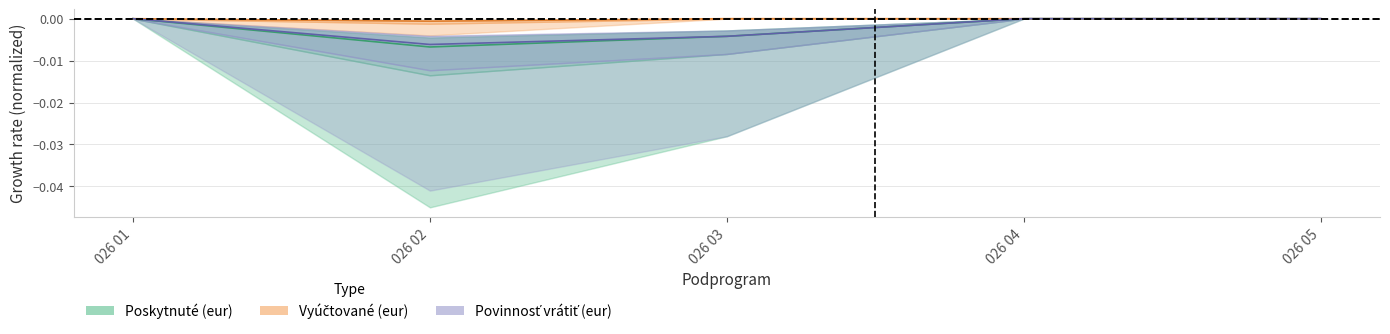

The value of Vyúčtované (eur) at 026 04 is 0.0. True or false?

False